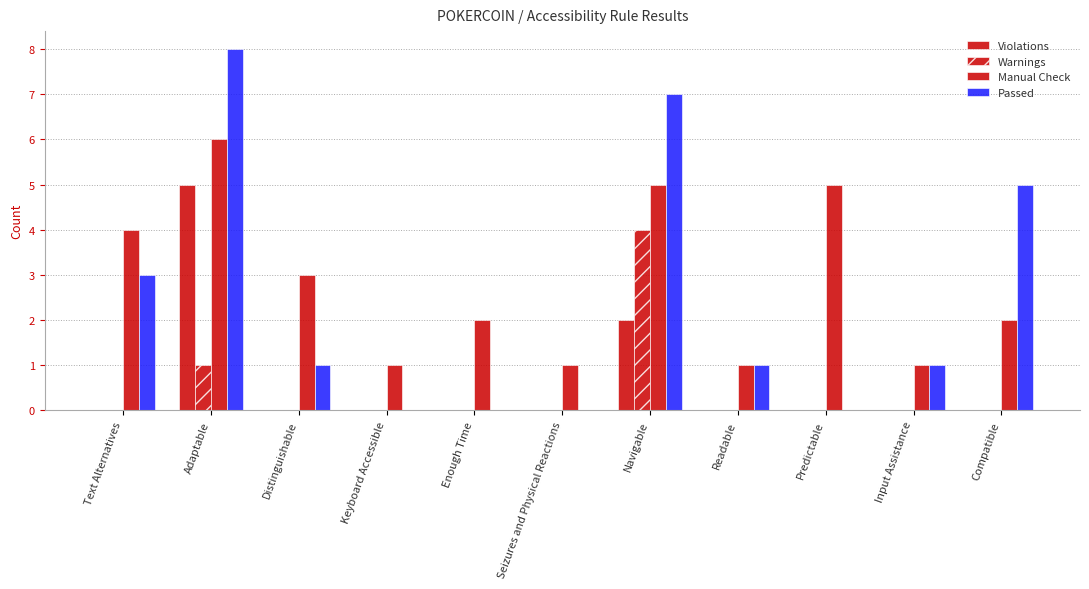

Between Text Alternatives and Predictable, which is larger?

Text Alternatives